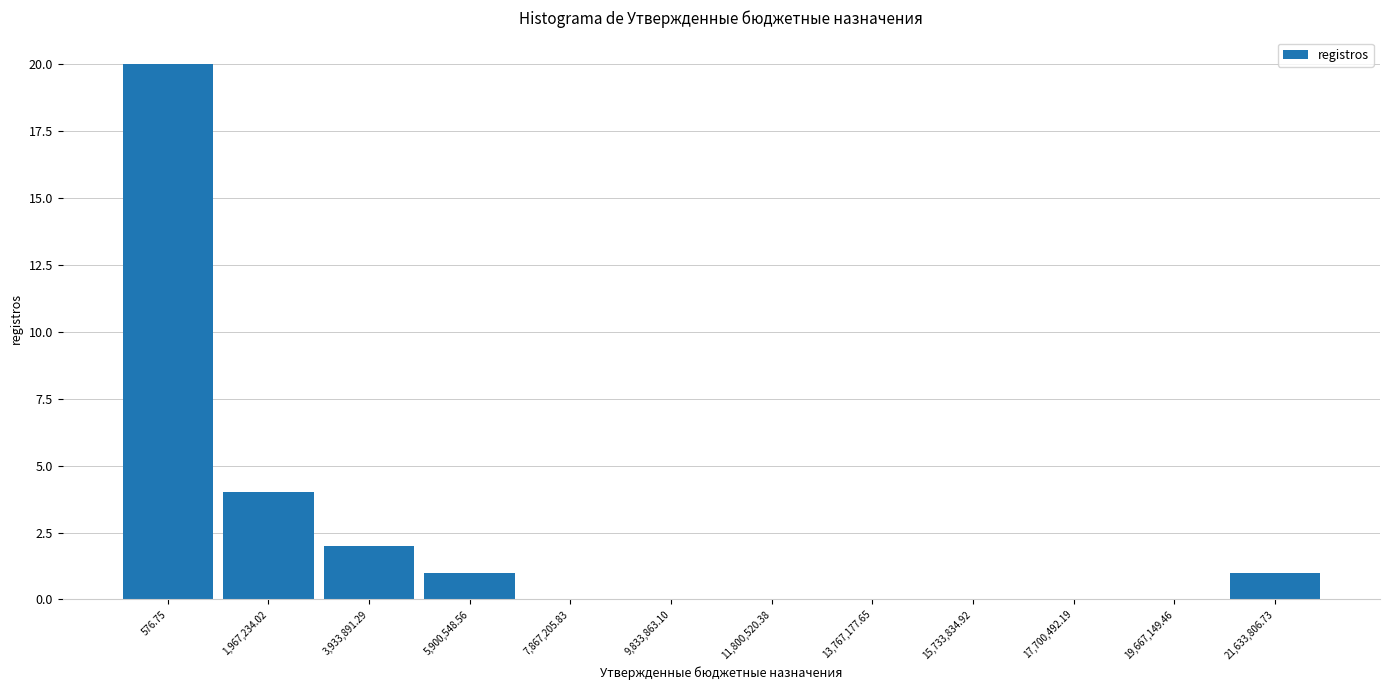

Reading left to right, transcribe all the data shown in this chart.

576.75=20	1,967,234.02=4	3,933,891.29=2	5,900,548.56=1	7,867,205.83=0	9,833,863.10=0	11,800,520.38=0	13,767,177.65=0	15,733,834.92=0	17,700,492.19=0	19,667,149.46=0	21,633,806.73=1